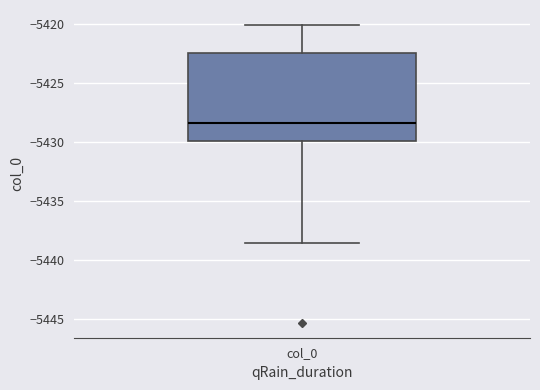

Transcribe this box plot: give where the median line is, the range the box spans, and where the two whiskers end, as read against the y-axis. The values are not printed on the chart, so give them approximately, as read against the axis.

median -5428.5, box -5430.0 to -5422.5, whiskers -5438.5 to -5420.0